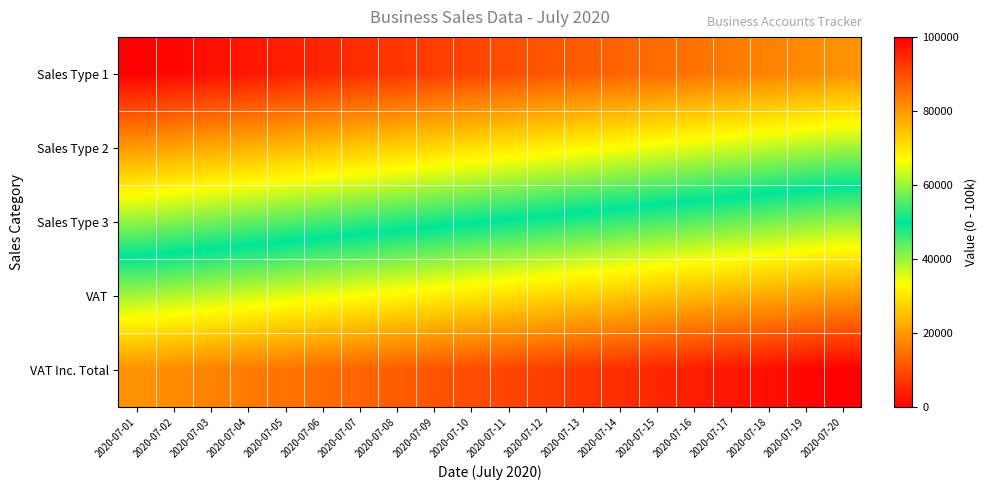

Which label corresponds to the largest value in the chart?

2020-07-20